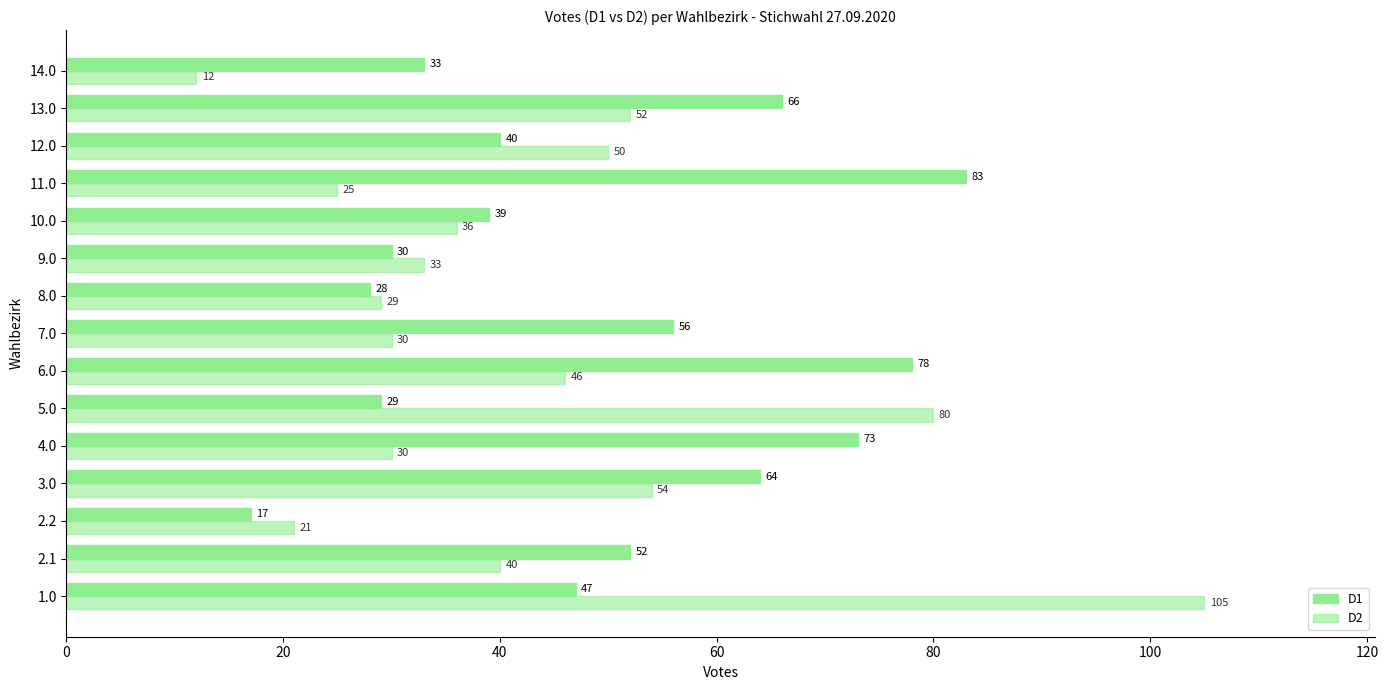

What is the highest value of the D1 series?

83